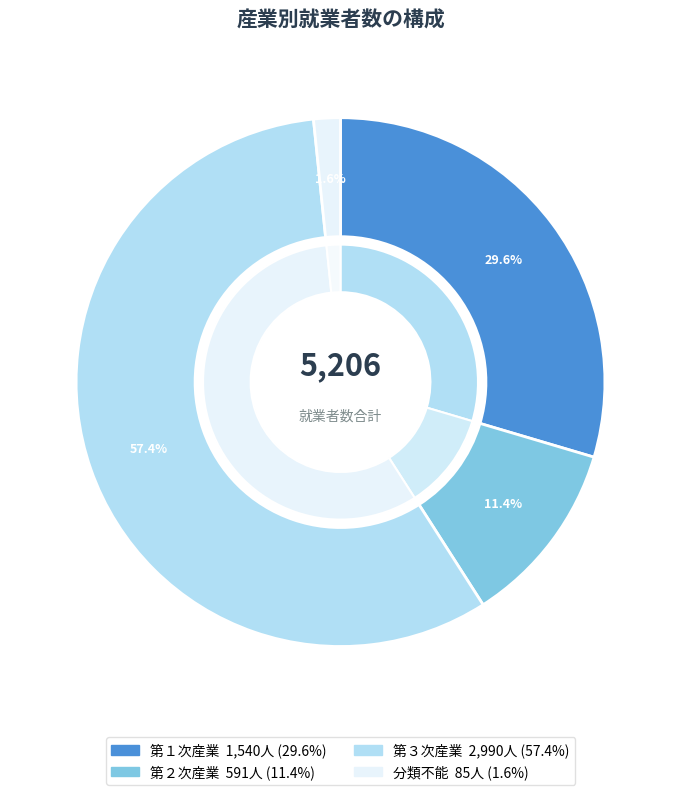

Is there a majority slice in this chart?

Yes